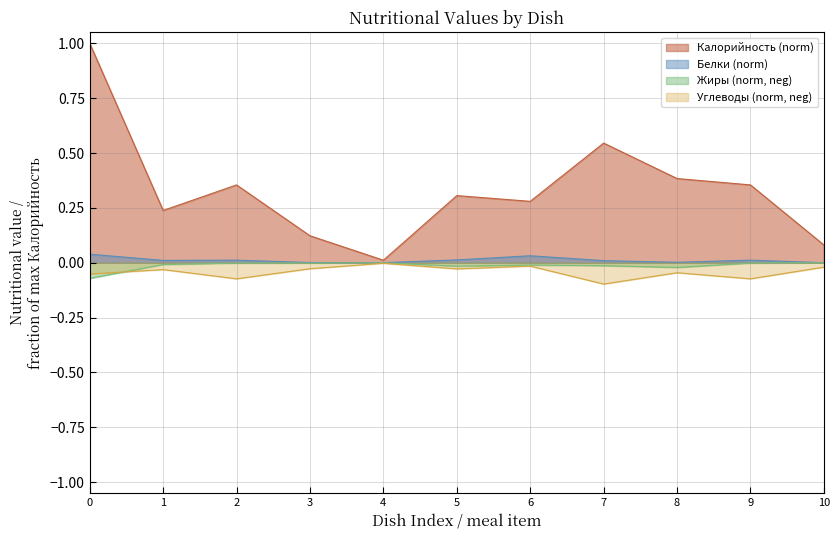

What is the total value across all series at 2?

0.3